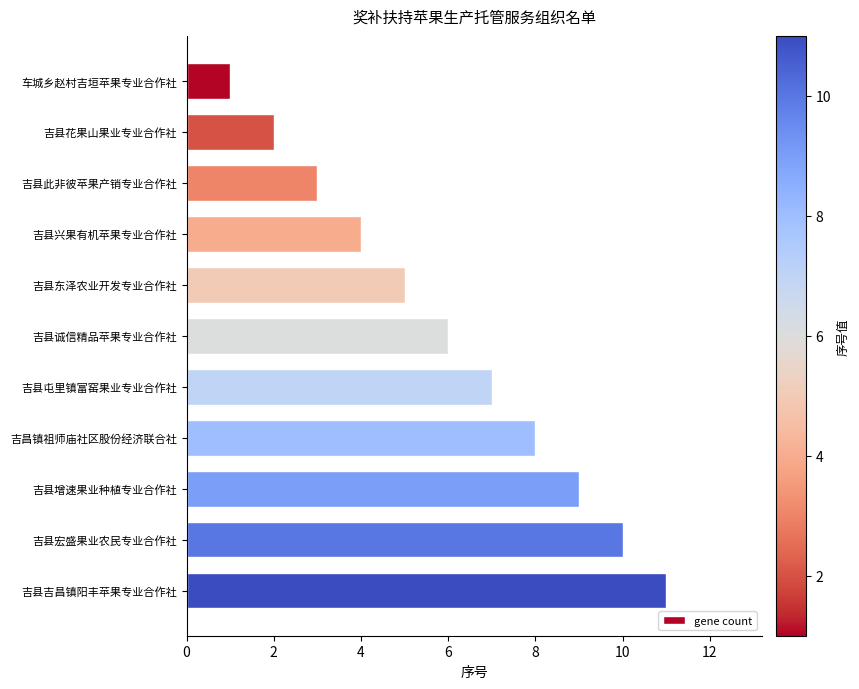

What value does the data have at 吉县此非彼苹果产销专业合作社?

3